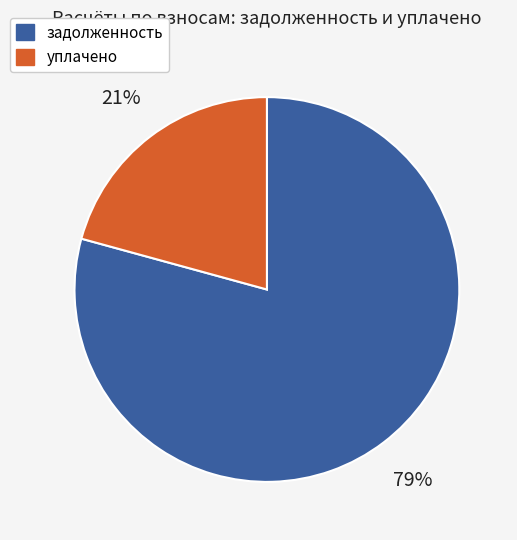

Is задолженность the majority of the pie?

Yes